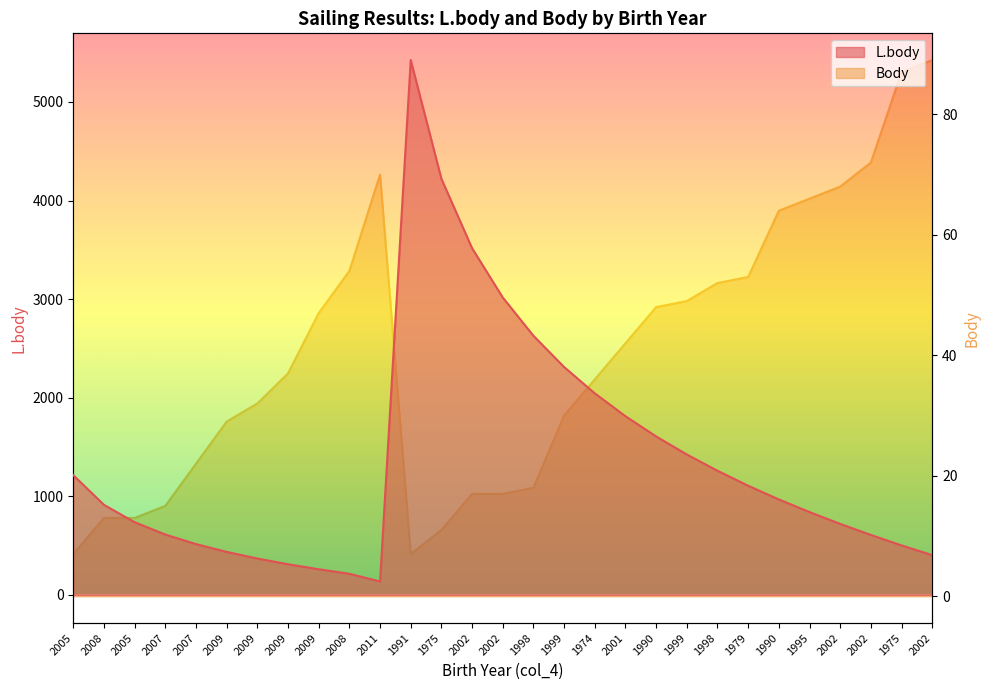

What is the difference between the L.body values at 2002 and 1974?

1324